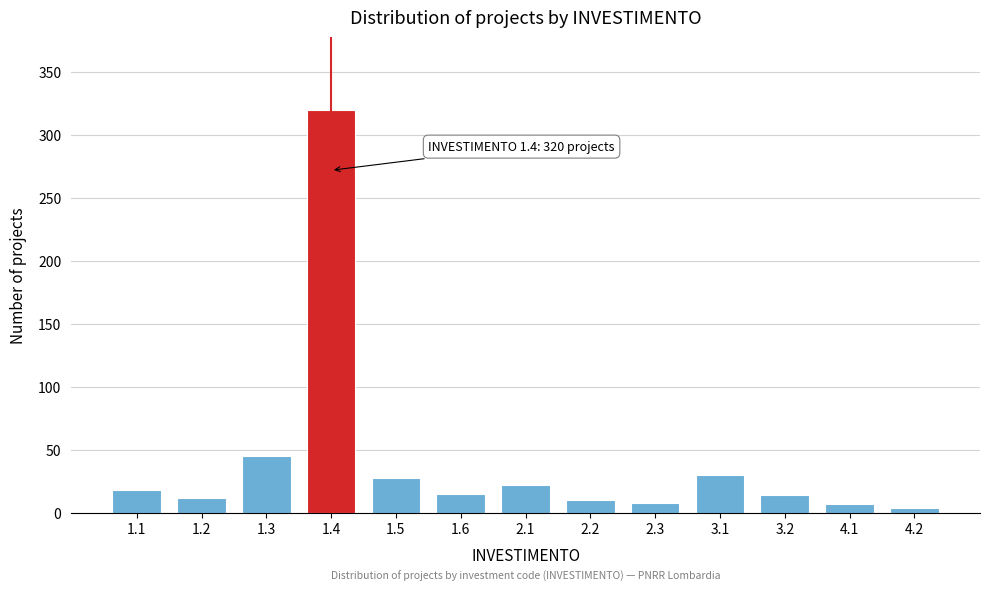

What is the maximum value shown in the chart?

320